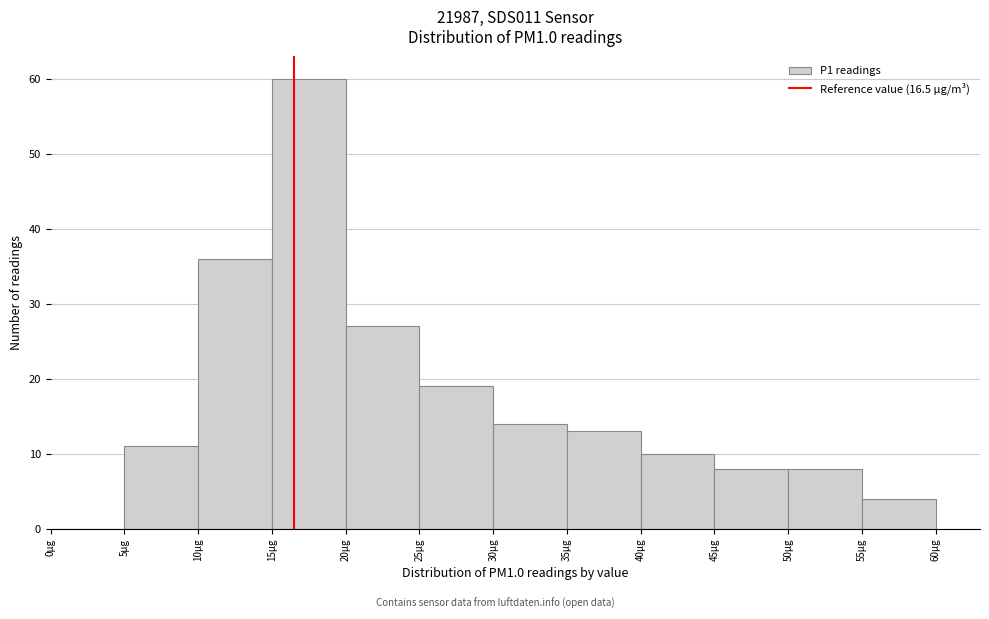

Reading left to right, list every bar in this chart as the range it spans on the x-axis followed by its height. The values are not printed on the chart, so give them approximately, as read against the axis.

0 to 5: 0
5 to 10: 11
10 to 15: 36
15 to 20: 60
20 to 25: 27
25 to 30: 19
30 to 35: 14
35 to 40: 13
40 to 45: 10
45 to 50: 8
50 to 55: 8
55 to 60: 4